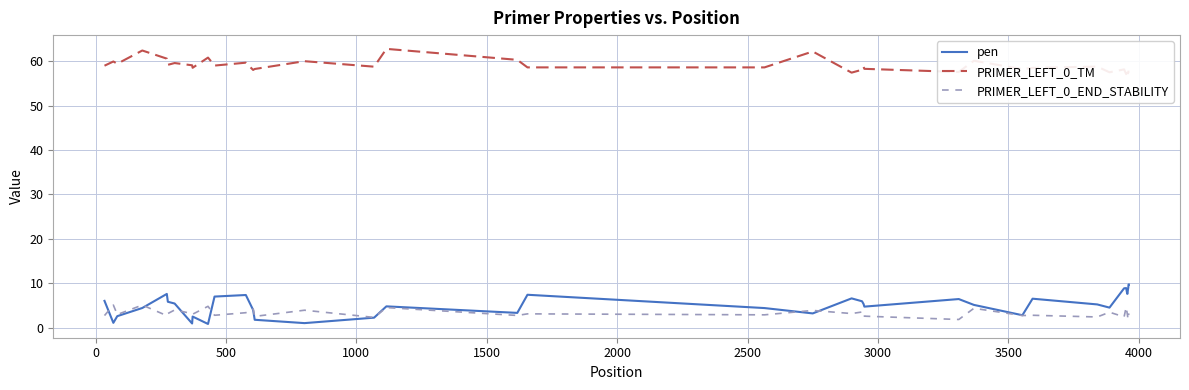

Does the chart display data point markers on the line(s)?

No